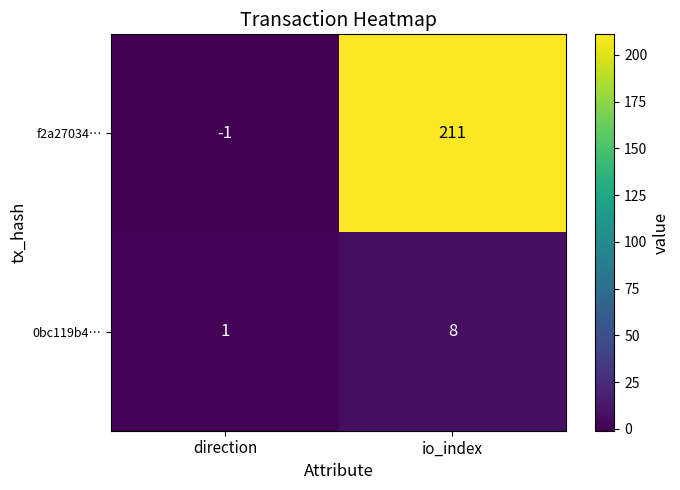

Which category has the lowest value across all series?

direction